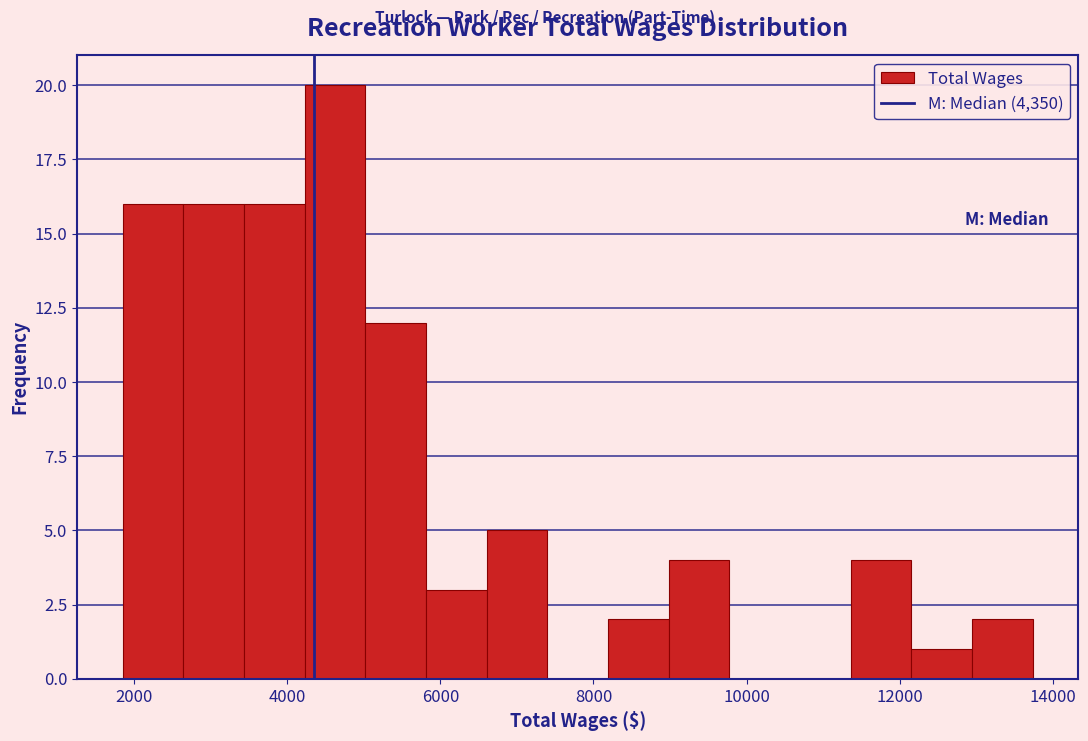

Around what value on the x-axis is the tallest bar? Give the approximate position of its centre, as read against the axis.

4600